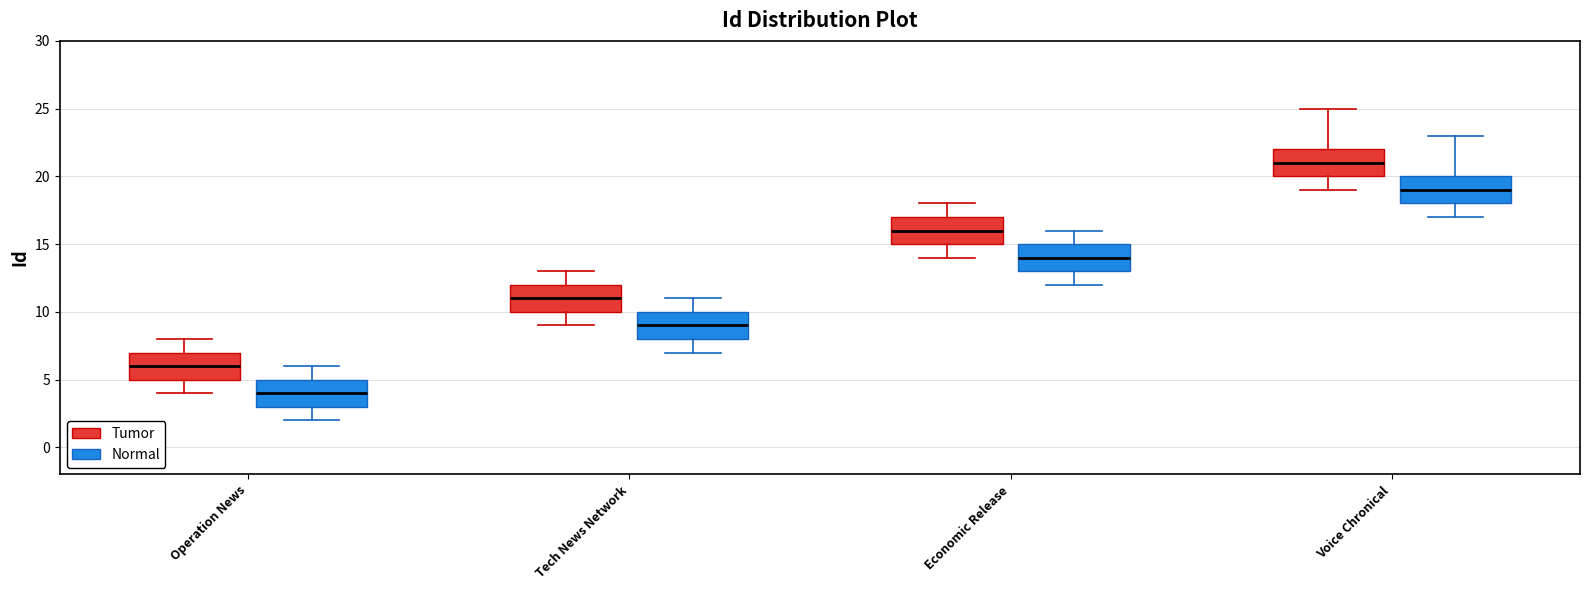

Reading left to right, read every box against the y-axis: the position of its median line, the range the box covers, and the ends of its whiskers. The values are not printed on the chart, so give them approximately, as read against the axis.

Operation News (Tumor): median 6, box 5 to 7, whiskers 4 to 8
Operation News (Normal): median 4, box 3 to 5, whiskers 2 to 6
Tech News Network (Tumor): median 11, box 10 to 12, whiskers 9 to 13
Tech News Network (Normal): median 9, box 8 to 10, whiskers 7 to 11
Economic Release (Tumor): median 16, box 15 to 17, whiskers 14 to 18
Economic Release (Normal): median 14, box 13 to 15, whiskers 12 to 16
Voice Chronical (Tumor): median 21, box 20 to 22, whiskers 19 to 25
Voice Chronical (Normal): median 19, box 18 to 20, whiskers 17 to 23